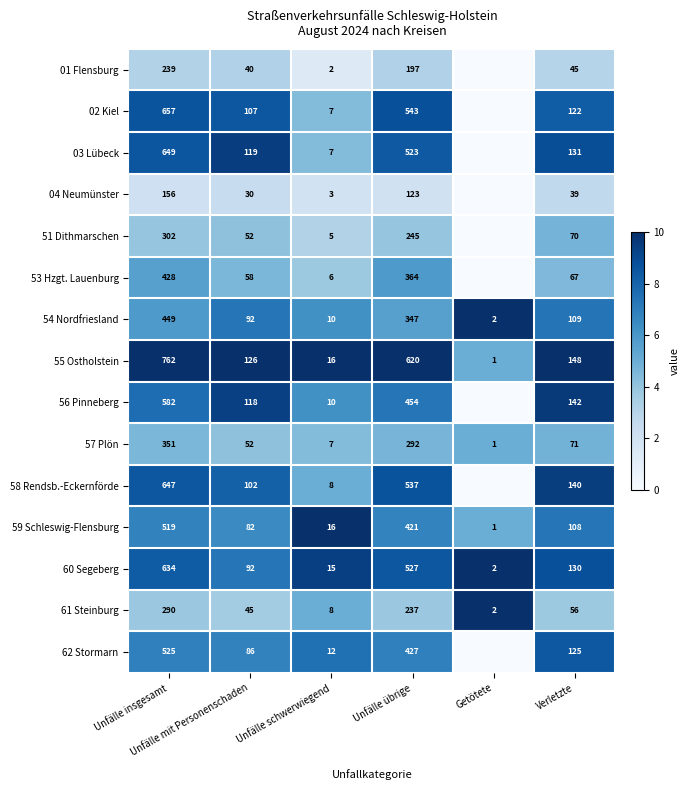

What is the highest value of the 55 Ostholstein series?

762